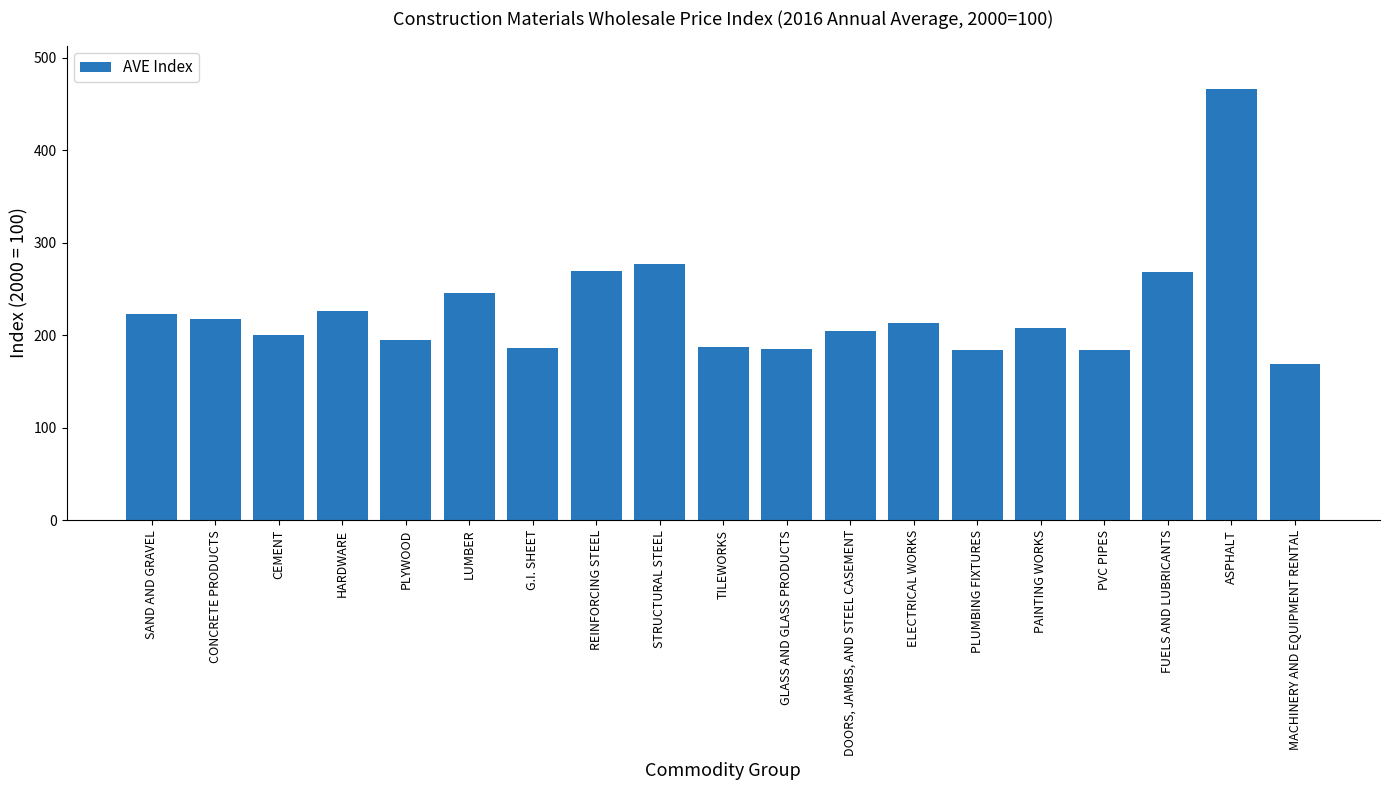

What is the label of the 2nd bar from the left?

CONCRETE PRODUCTS